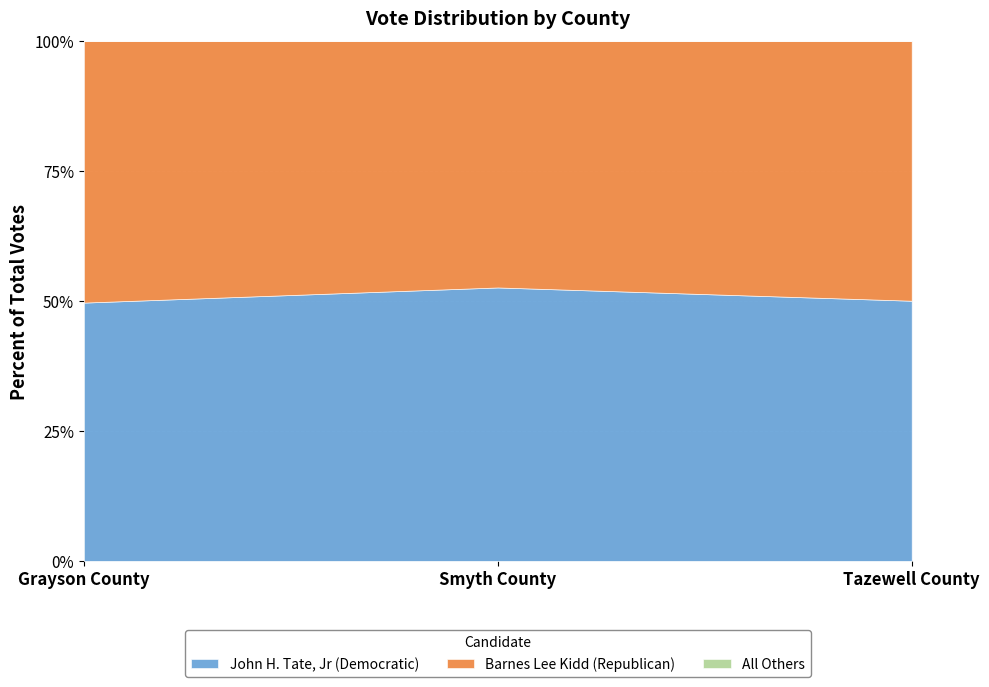

How many lines are shown in the chart?

3